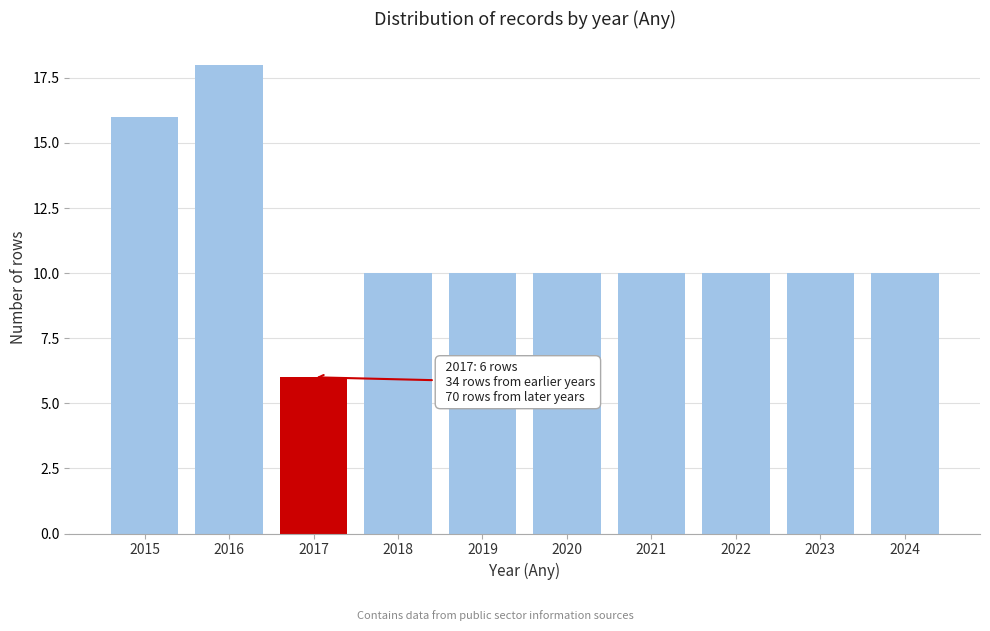

Reading left to right, what are all the values shown in this chart?

16	18	6	10	10	10	10	10	10	10